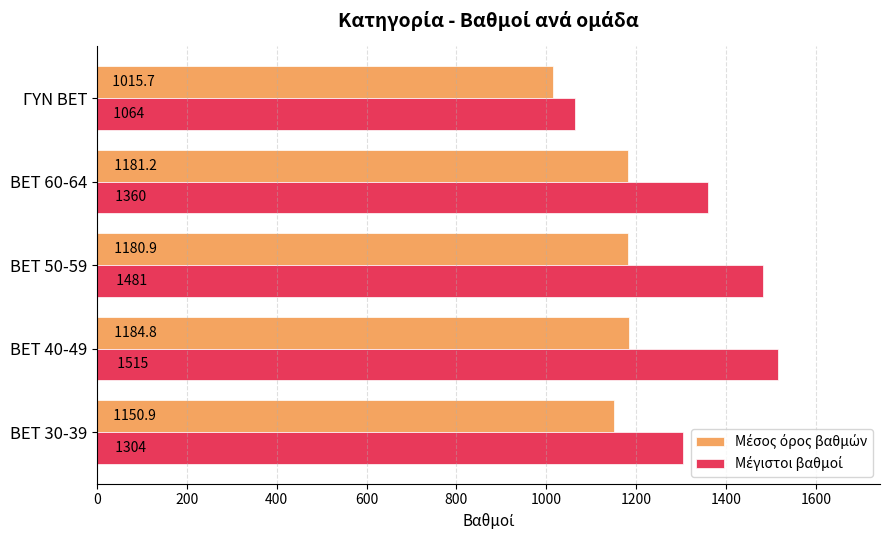

At which category is the sum across all series the highest?

BET 40-49